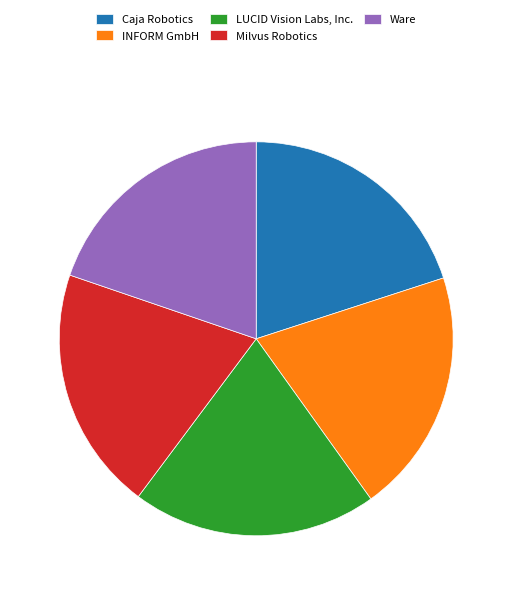

Approximately how many times larger is the value at Ware compared to Milvus Robotics?

1.0